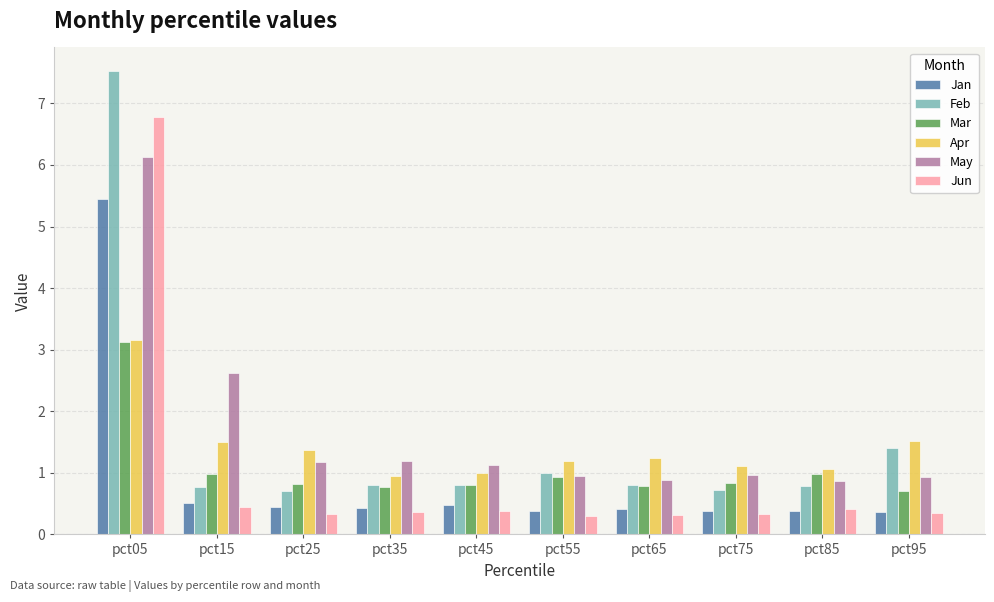

Between pct15 and pct95, which series saw the biggest shift?

May